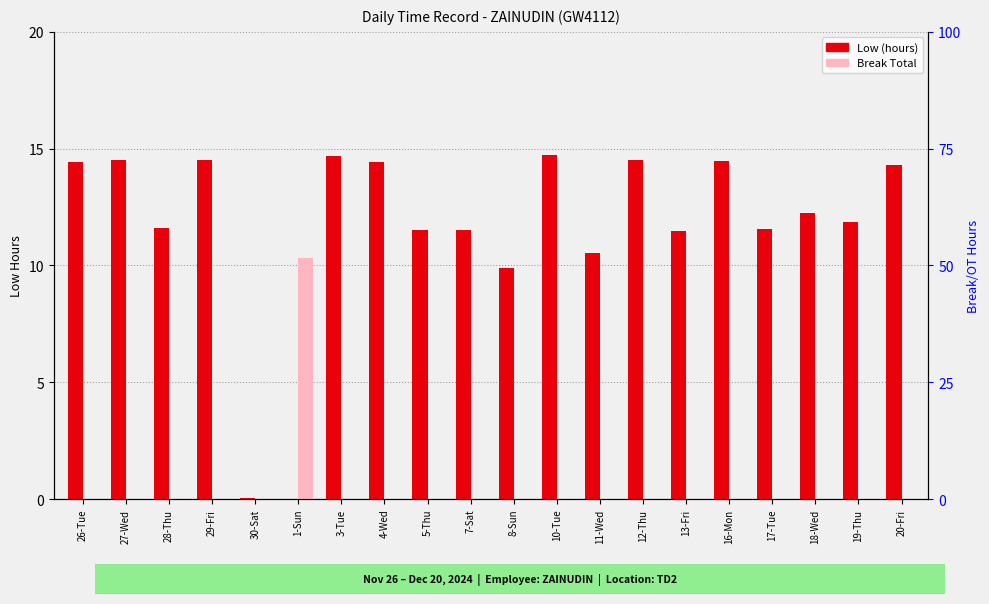

Is it true that Low (hours) equals 3.1 at 29-Fri?

False